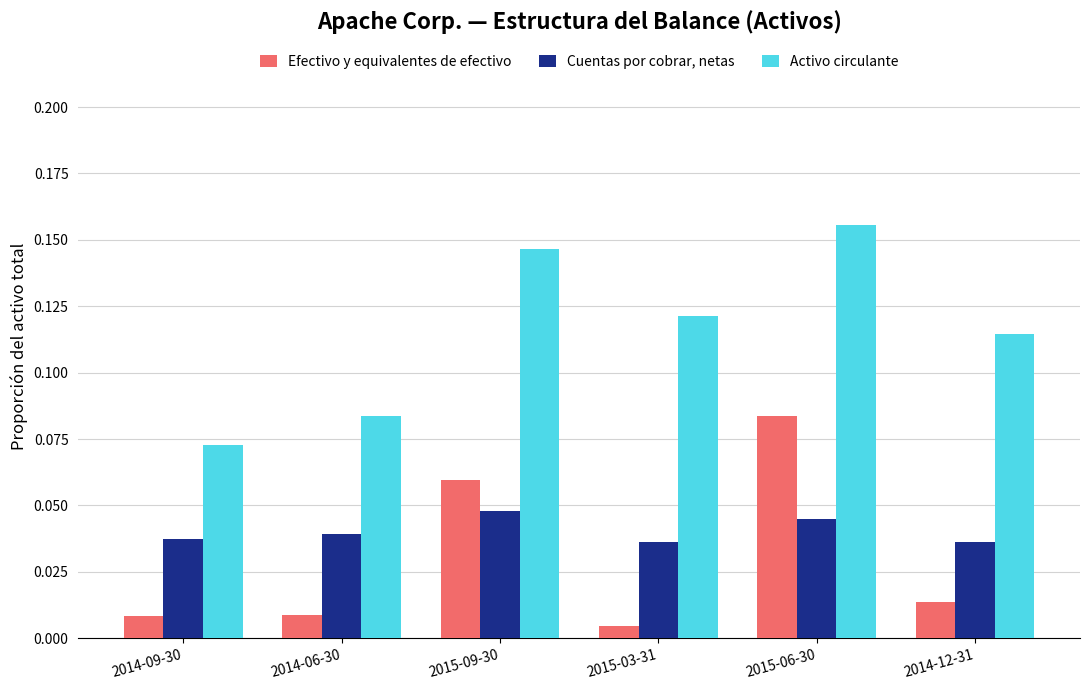

What position from the left is 2014-06-30?

2